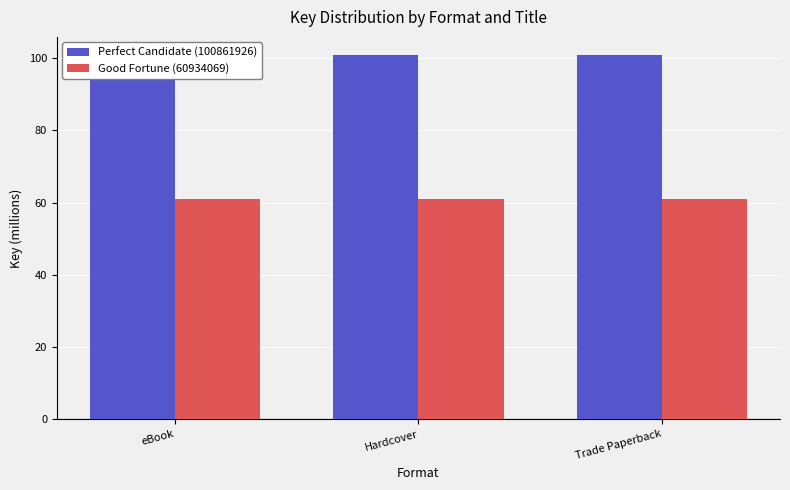

Which has a higher value, eBook or Hardcover?

eBook